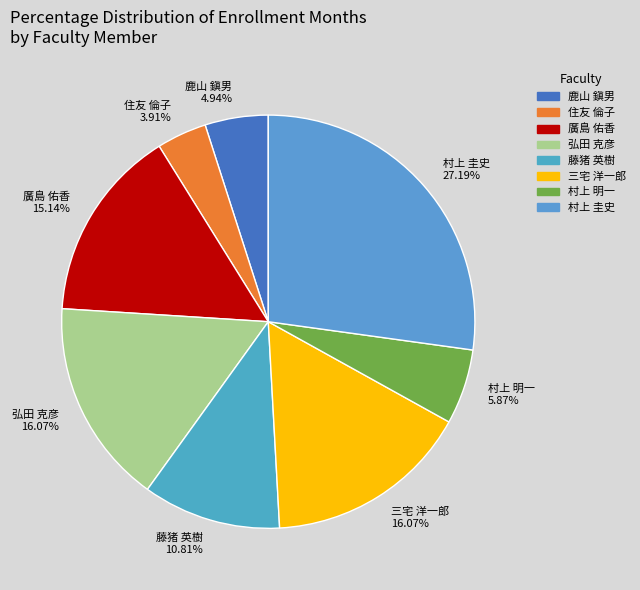

How many segments does this pie chart have?

8